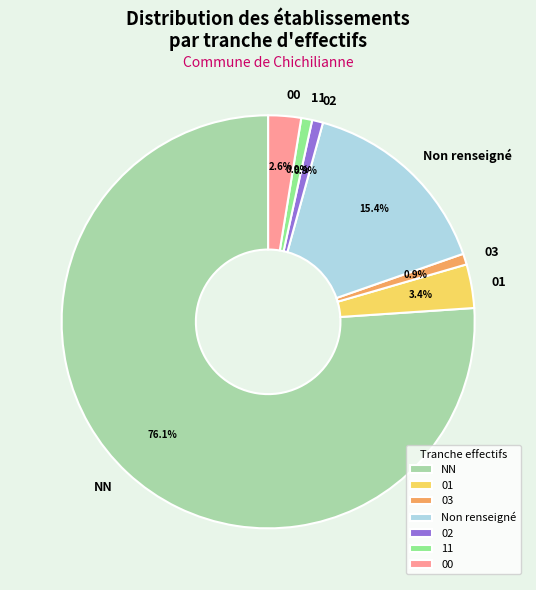

What is the majority slice?

NN